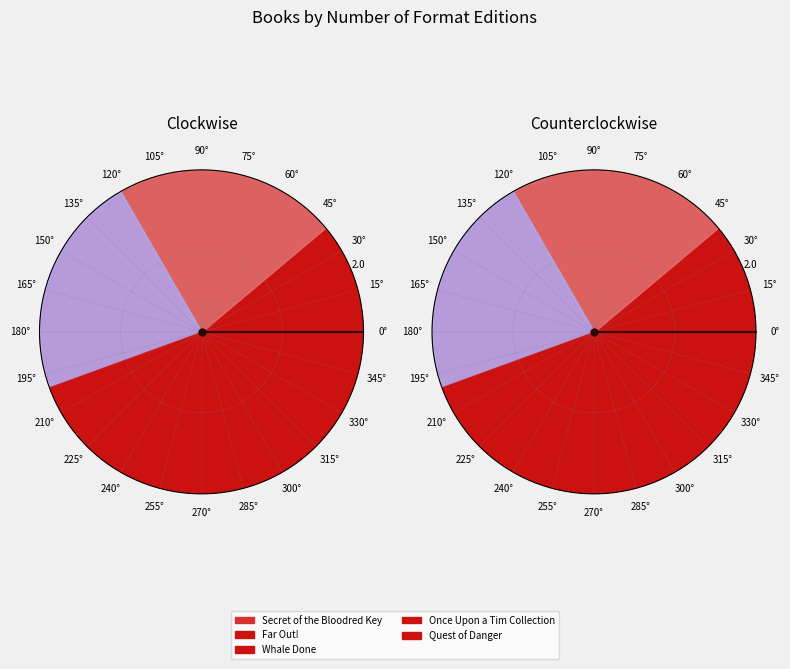

Is the sum of Far Out! and Secret of the Bloodred Key greater than half?

No